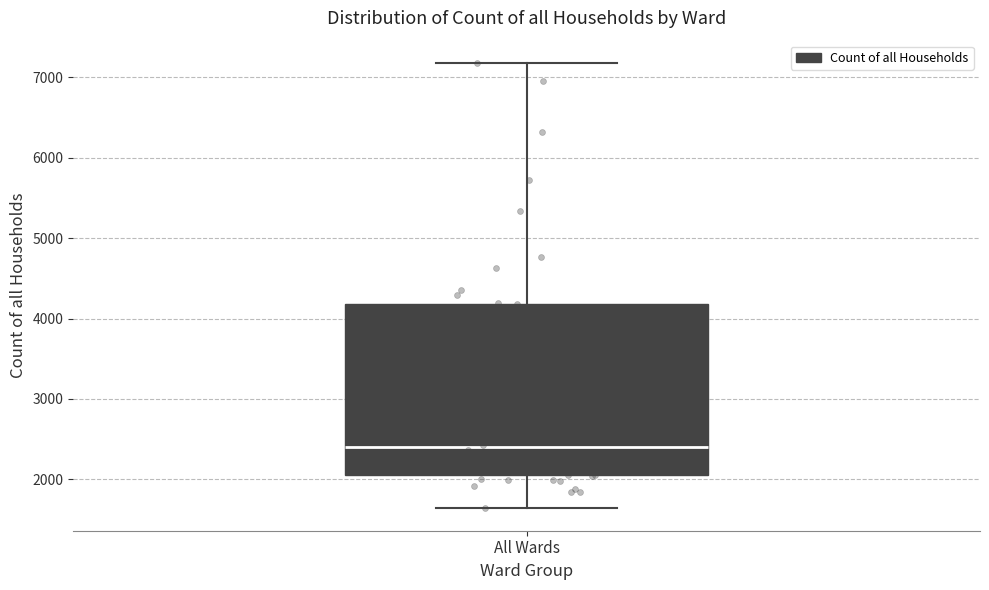

Transcribe this box plot: give where the median line is, the range the box spans, and where the two whiskers end, as read against the y-axis. The values are not printed on the chart, so give them approximately, as read against the axis.

median 2400, box 2000 to 4200, whiskers 1600 to 7200